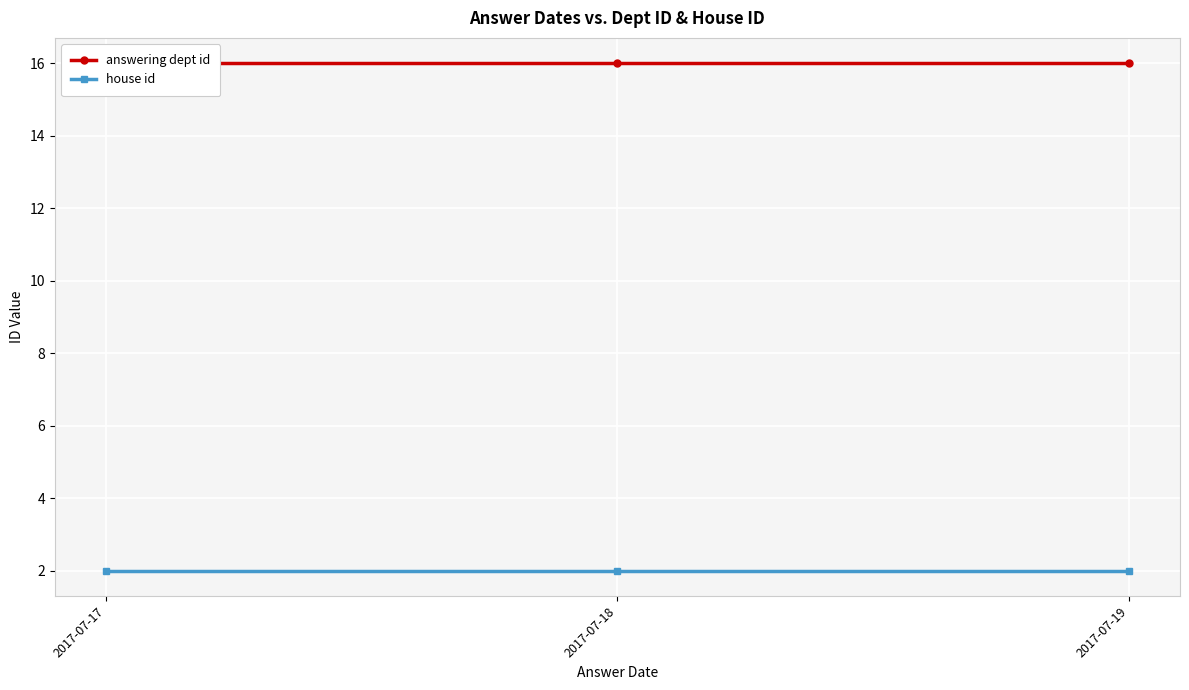

What is the value of the house id point at the 1st from the left?

2